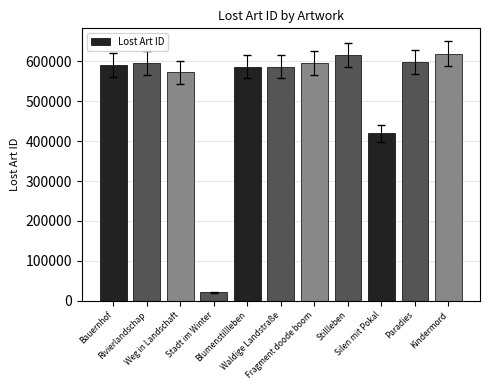

What is the sum of all values?

5804574